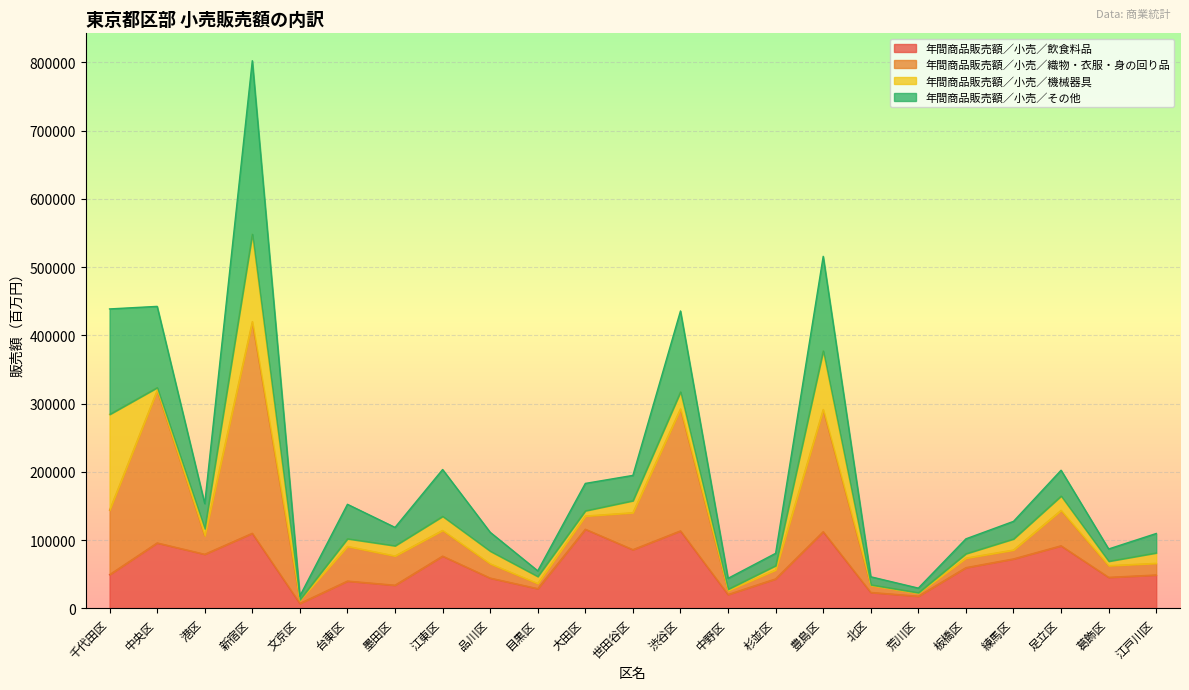

What is the total value across all series at 江東区?

203333